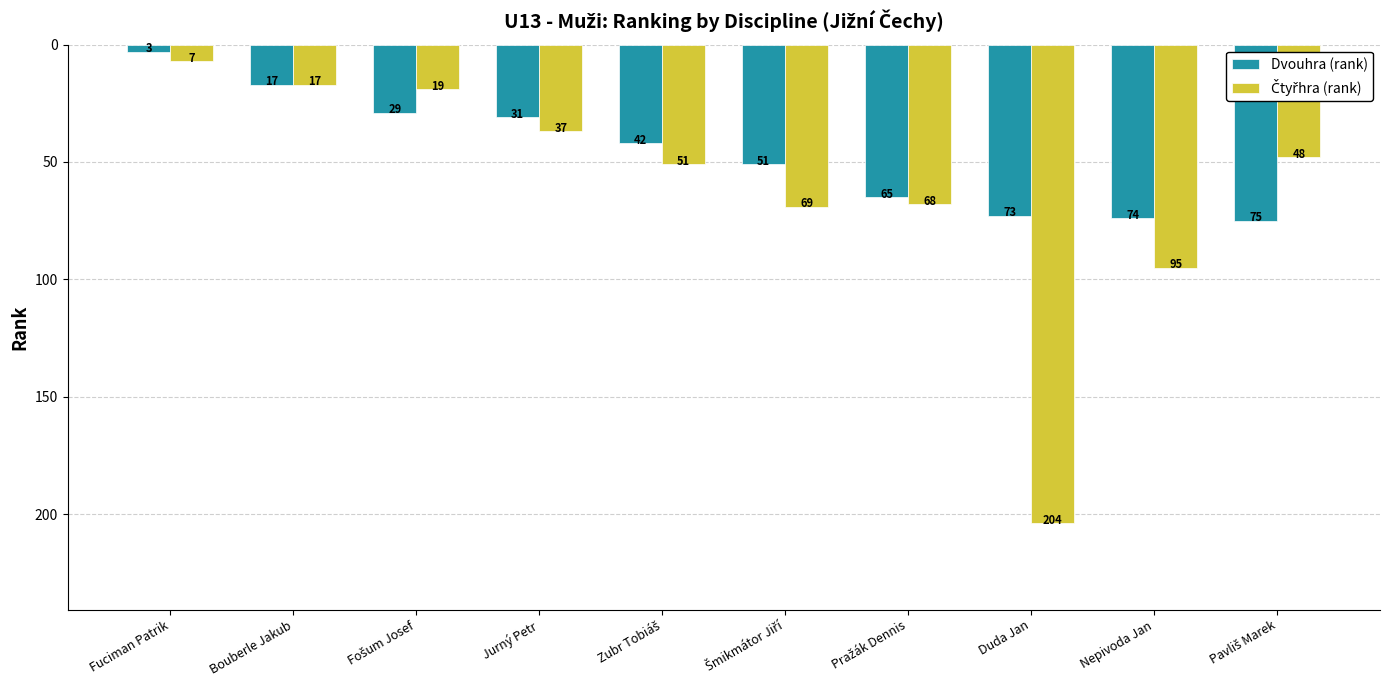

What is the difference between the second highest and minimum values in the Dvouhra (rank) series?

71